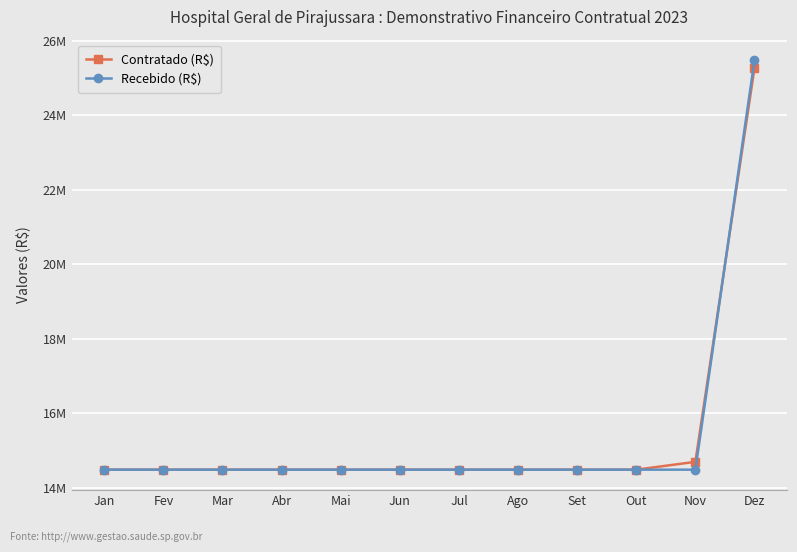

What is the sum of the Contratado (R$) values at Out and Jul?

28965586.0